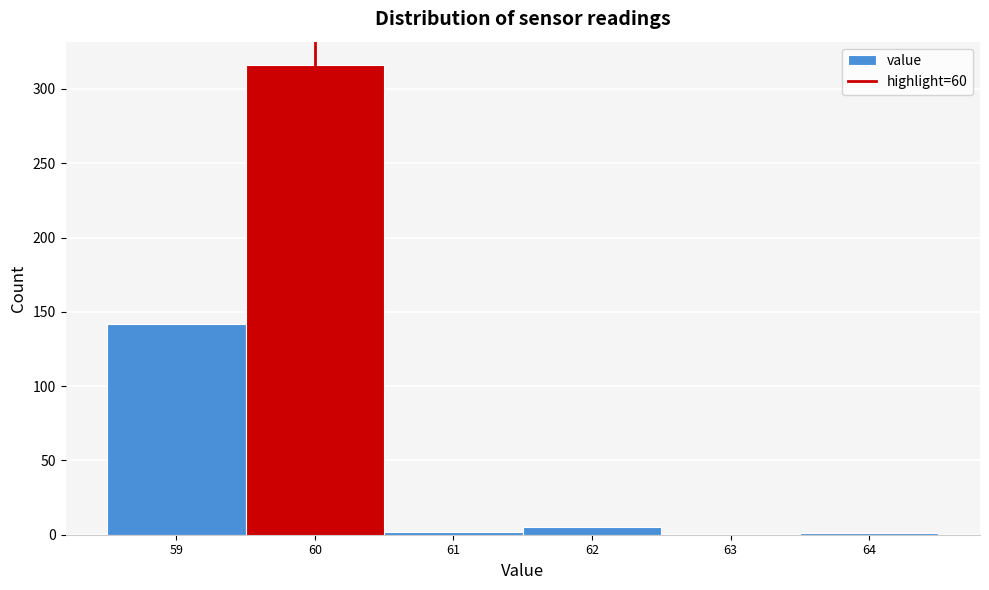

Which range on the x-axis has the tallest bar?

59.5 to 60.5